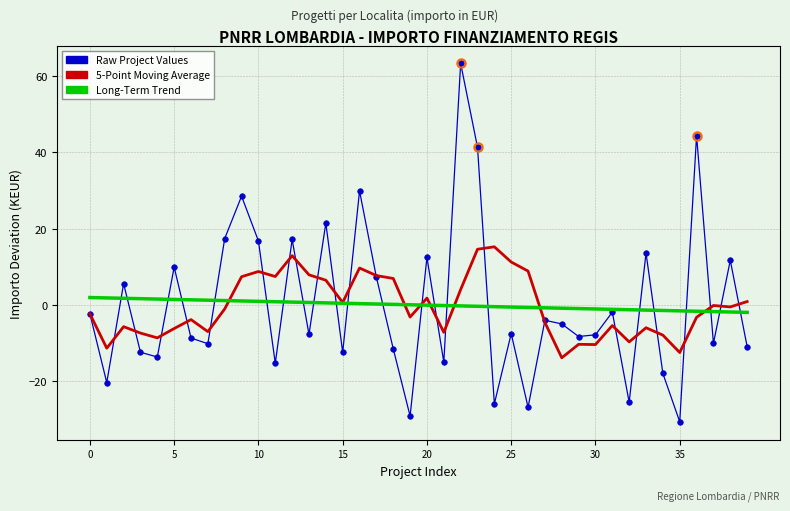

What is the minimum value shown in the chart?

-30.6